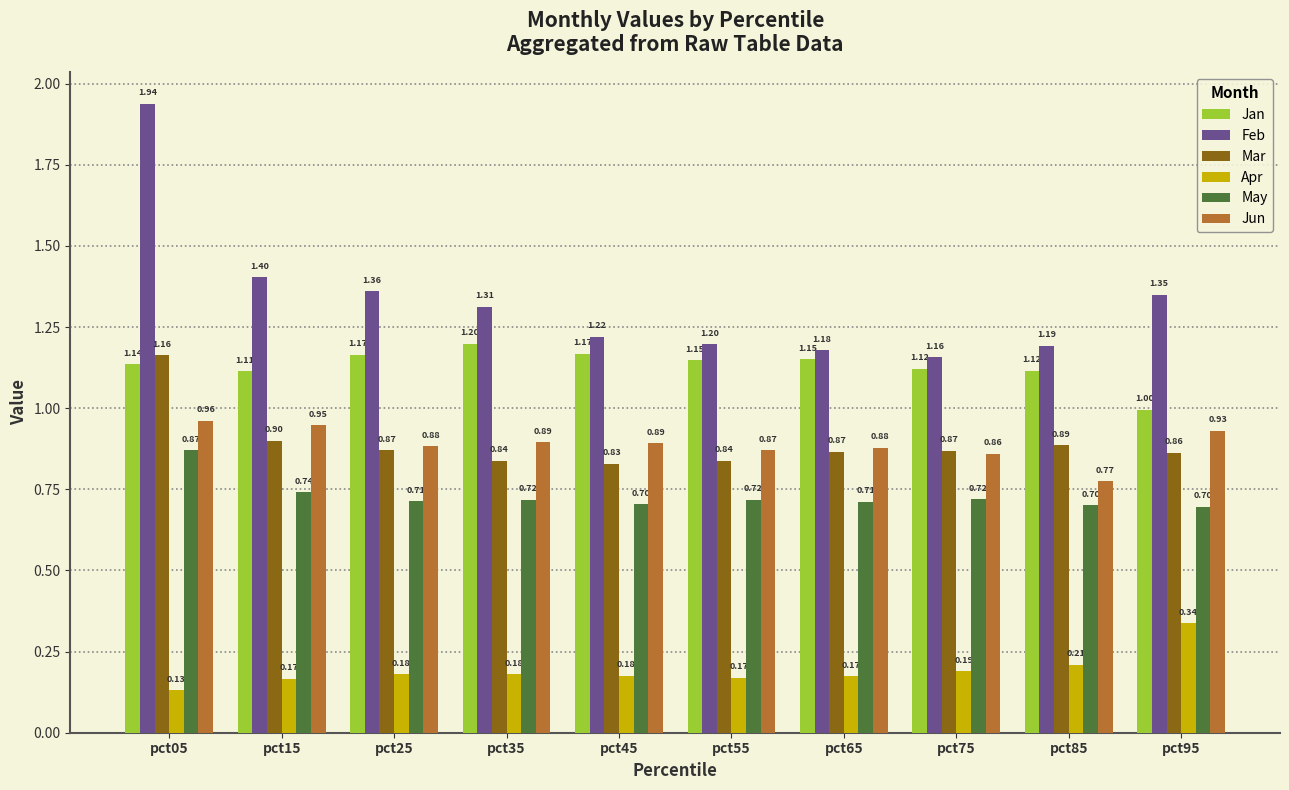

Which category has the lowest value across all series?

pct05